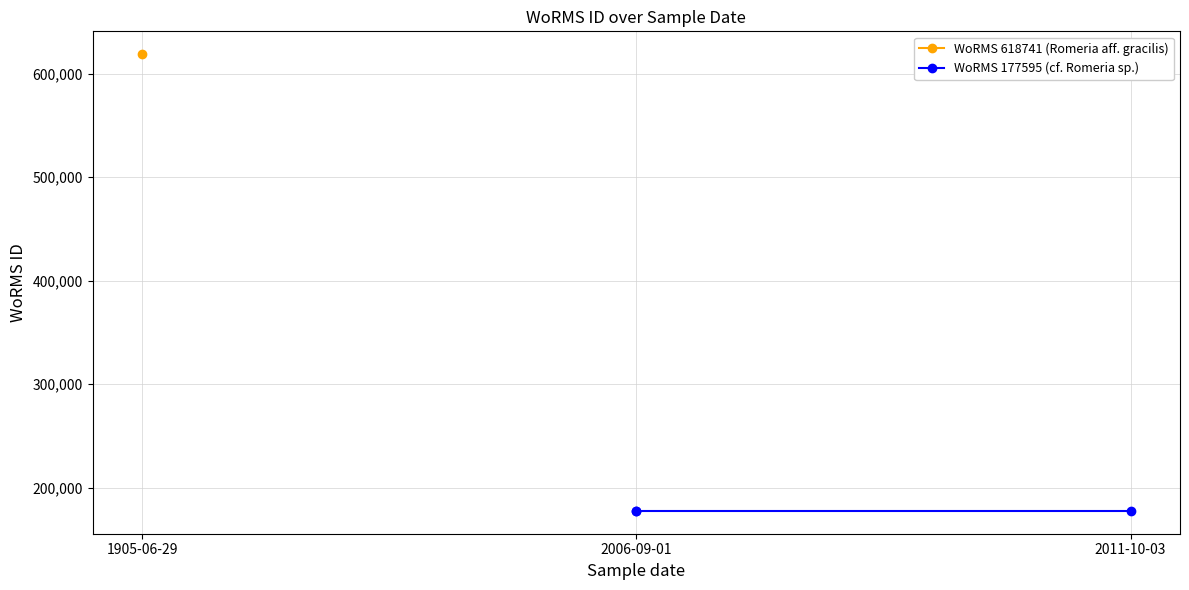

True or false: LEGE 06003 (177595) and LEGE 06013 (177595) cross at least once.

False